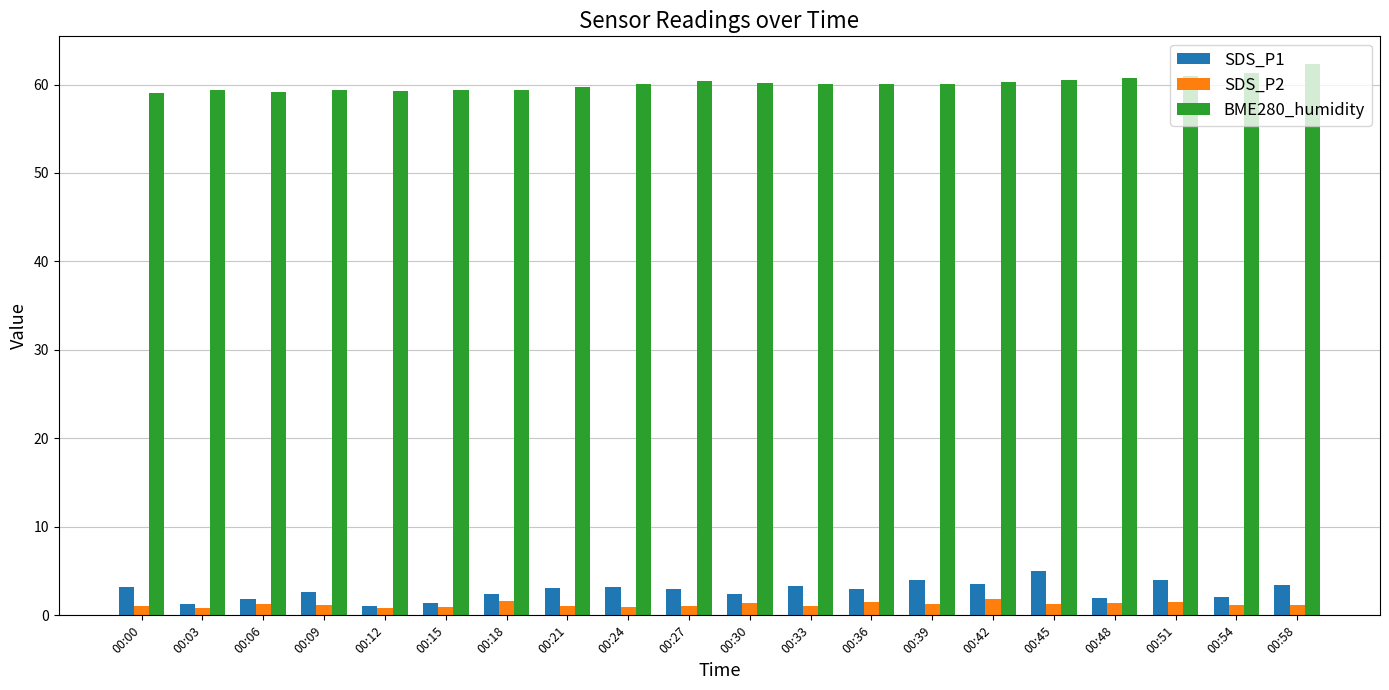

What are all the series names shown in the legend?

SDS_P1, SDS_P2, BME280_humidity